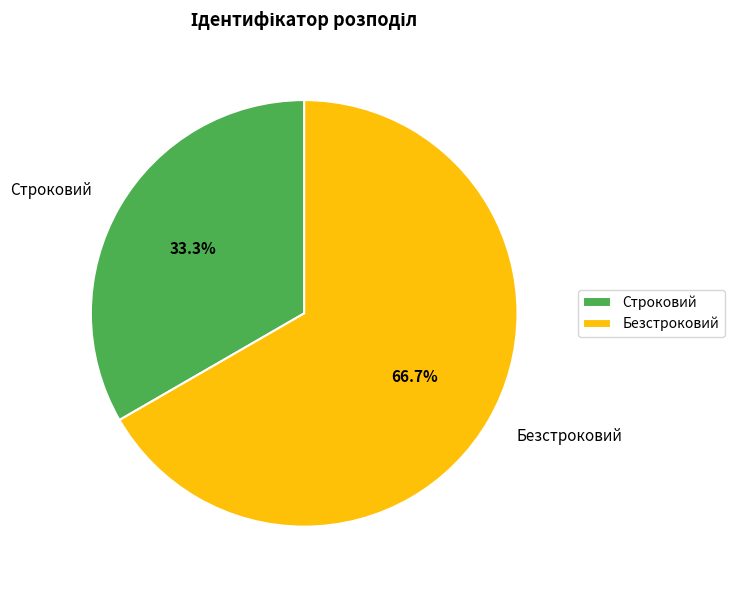

To the nearest percent, what percentage of the pie is Строковий?

33%